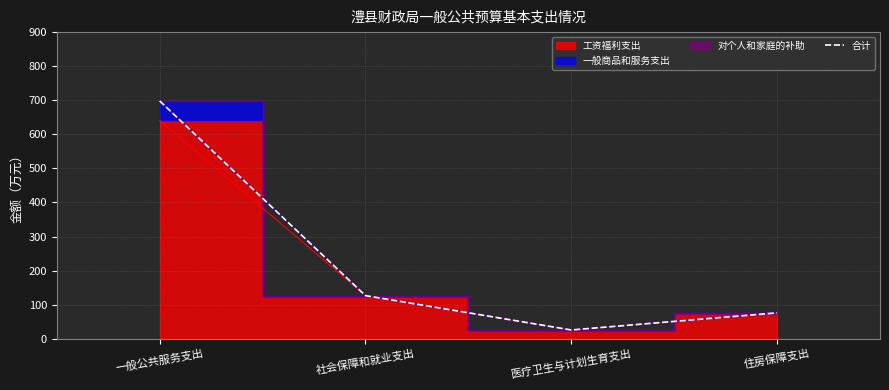

Approximately how many times larger is the value at 一般公共服务支出 compared to 住房保障支出?

9.2